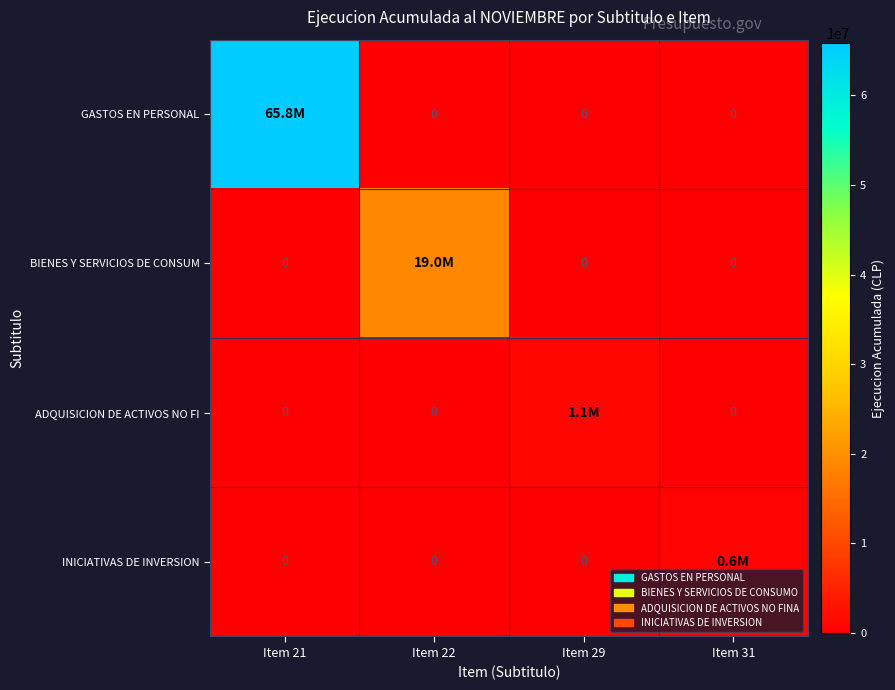

How many BIENES Y SERVICIOS DE CONSUM values are between 0 and 19007712?

4